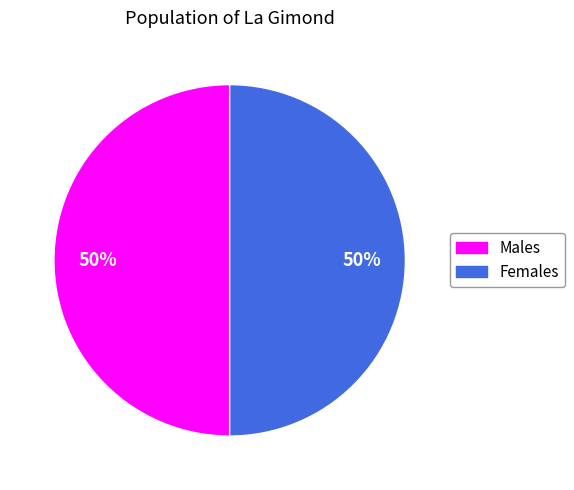

To the nearest percent, what is the average slice percentage?

50%